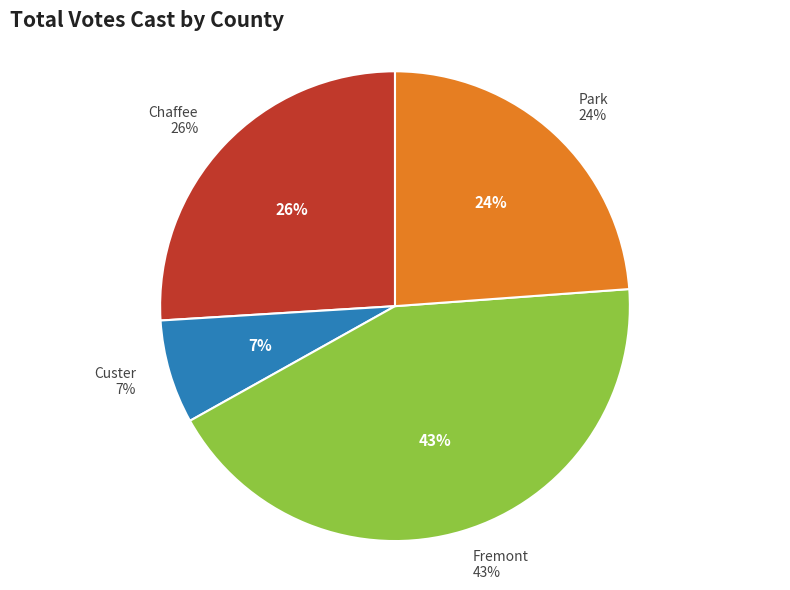

To the nearest percent, what is the difference between the Chaffee and Fremont slice percentages?

17%